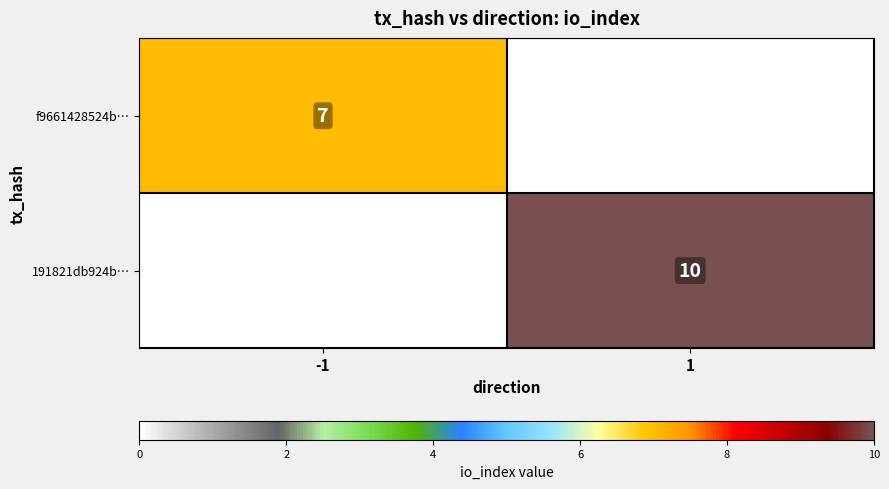

True or false: 191821db924b… has a value of 10 at 1.

True